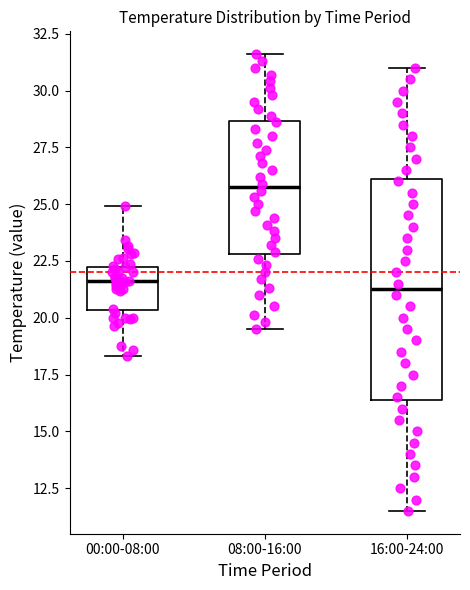

Which box has the highest median line?

08:00-16:00